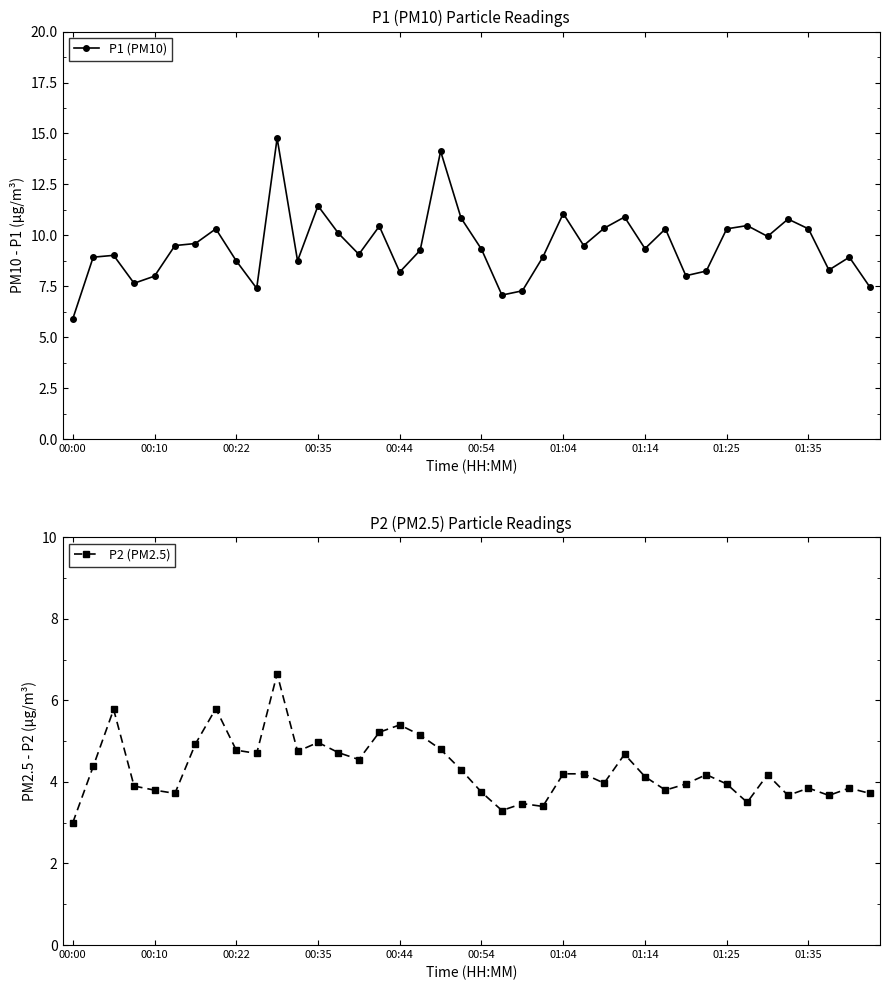

What is the highest value of the P1 (PM10) series?

14.8